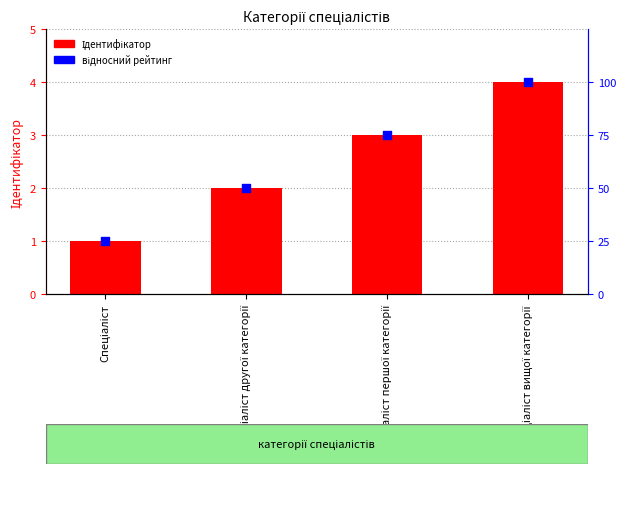

What are all the series names shown in the legend?

Ідентифікатор, відносний рейтинг